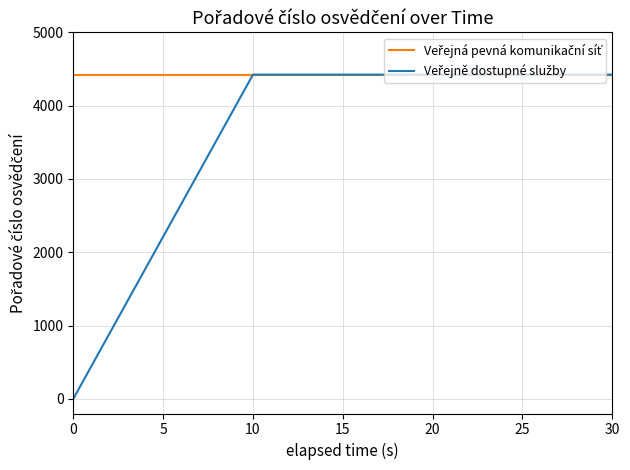

At how many categories does at least one series exceed 2636?

4